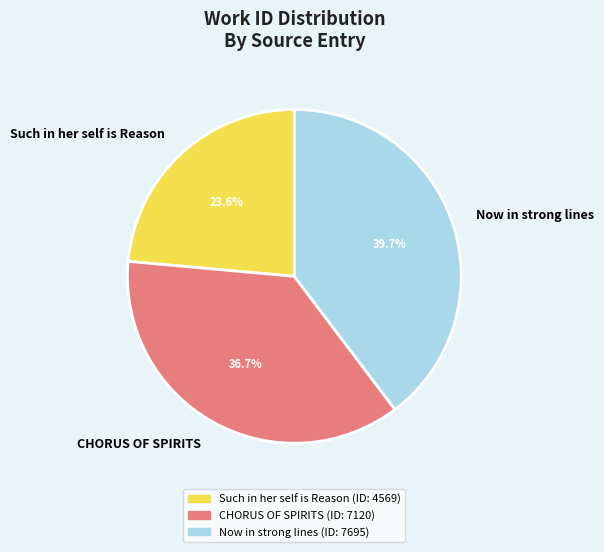

What portion of the pie excludes Now in strong lines?

60.3%